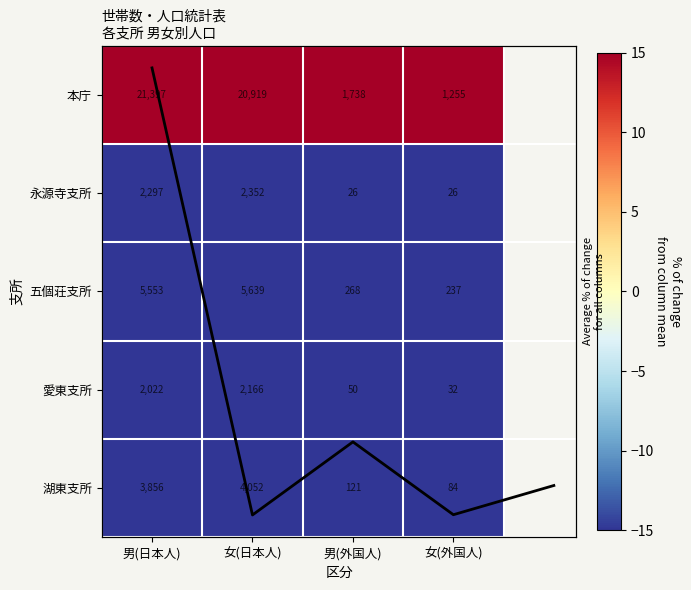

What is the sum of all 本庁 values?

45309